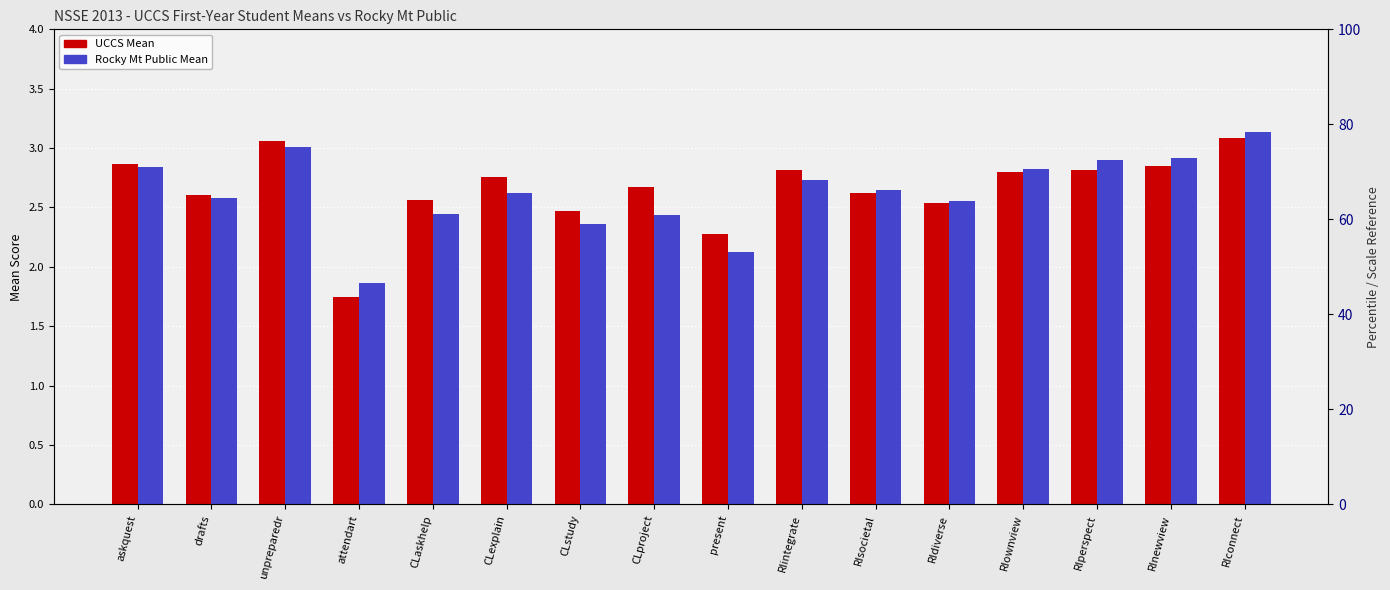

How many series are shown in this chart?

2